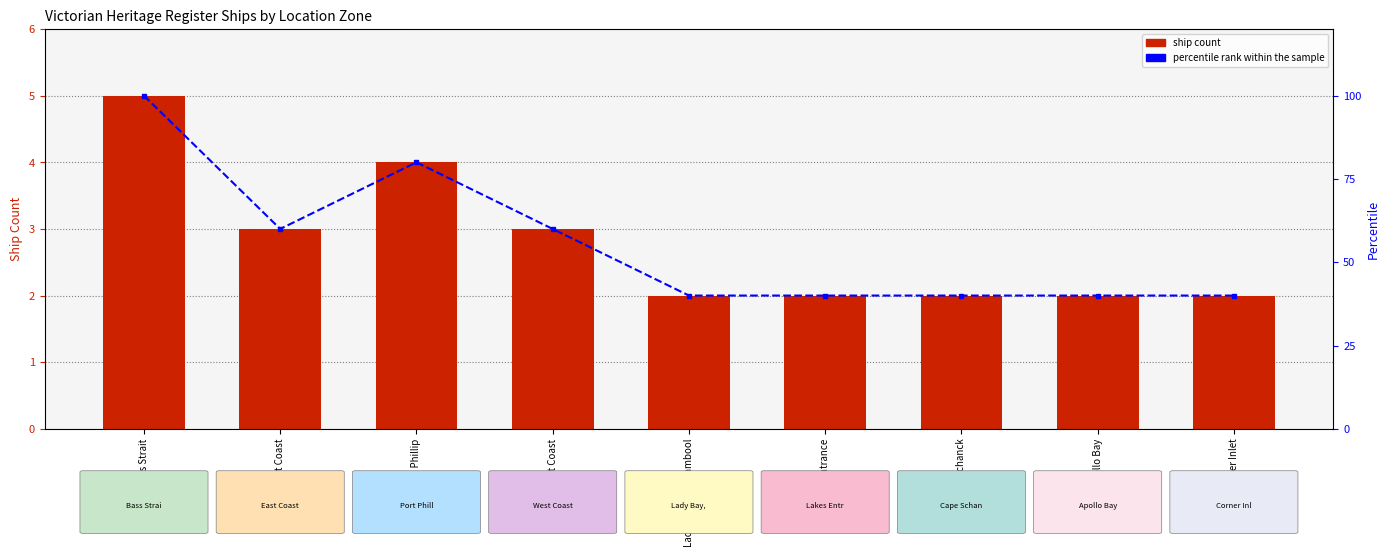

What is the label of the 8th bar from the left?

Apollo Bay